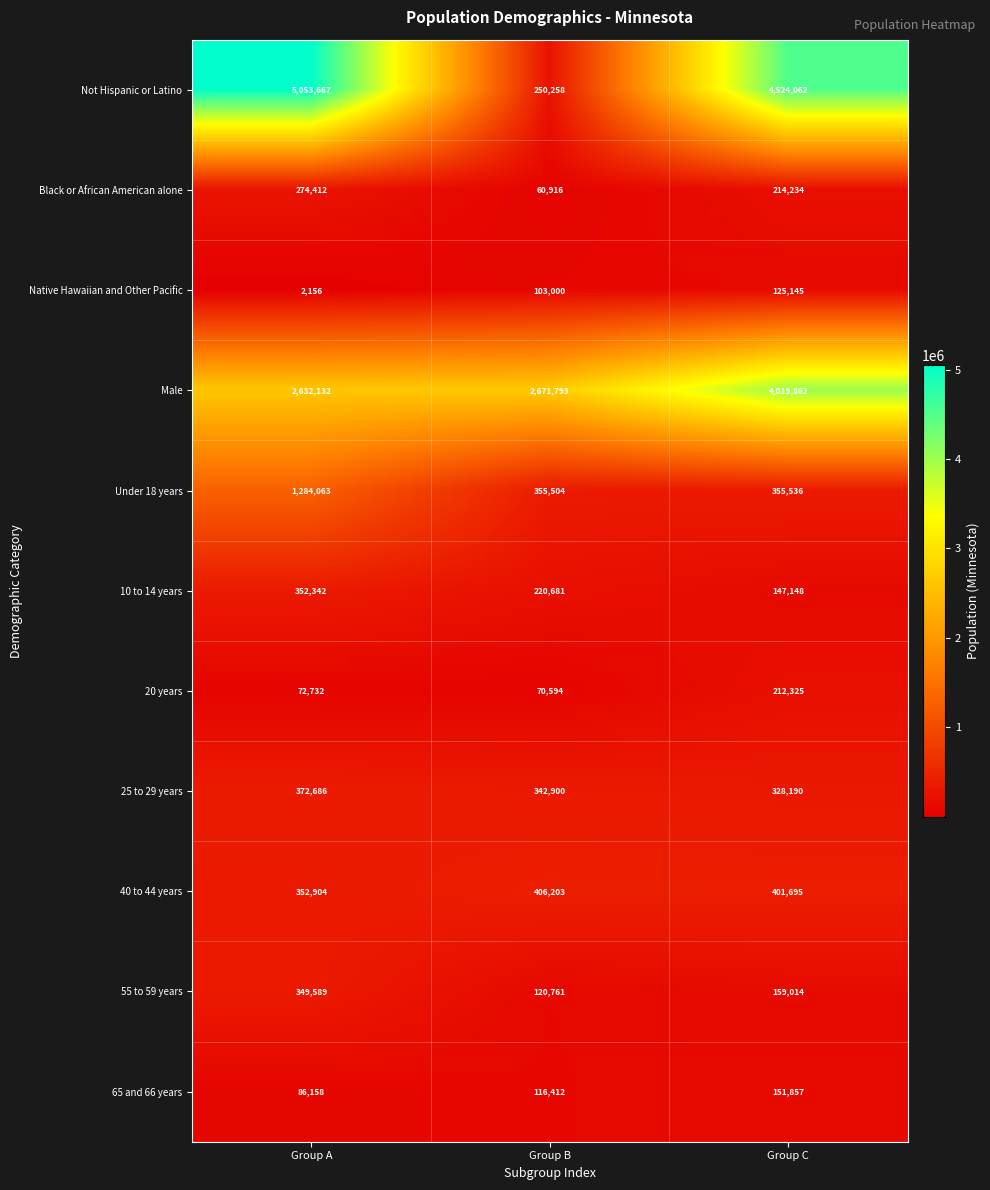

What is the difference between the 65 and 66 years values at Group C and Group A?

65699